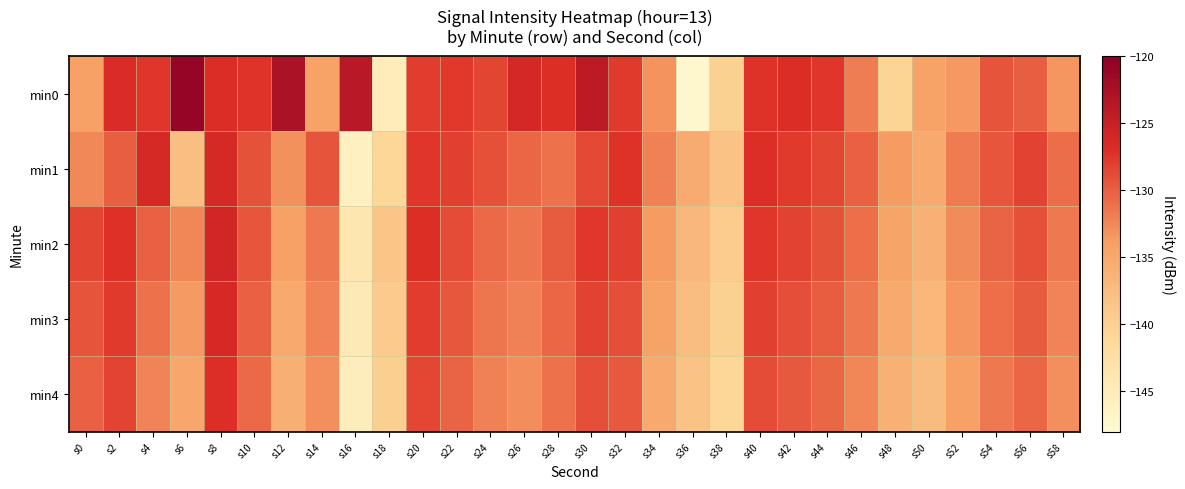

What is the difference between the highest and lowest values at s22?

2.6